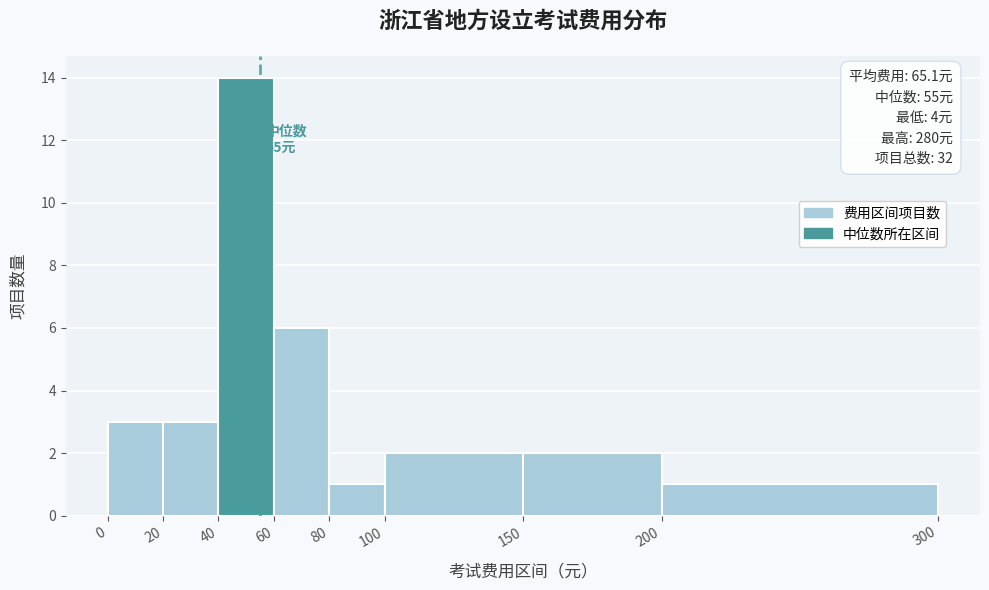

Over which range of the x-axis is the bar tallest?

40 to 60